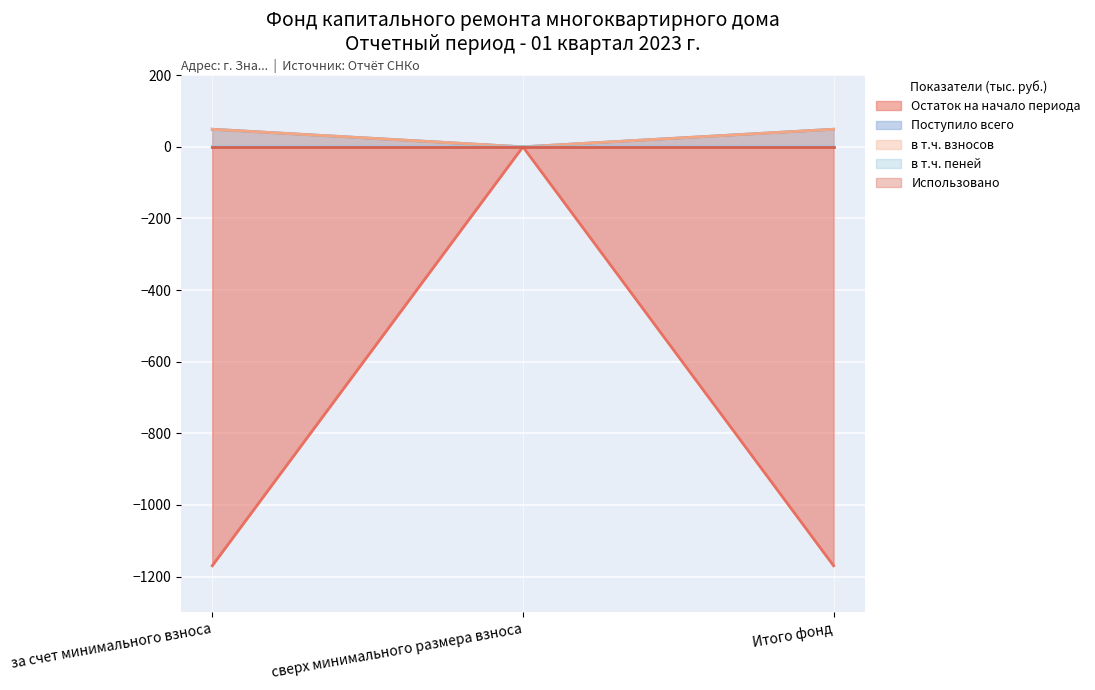

At how many categories does at least one series exceed -733?

3